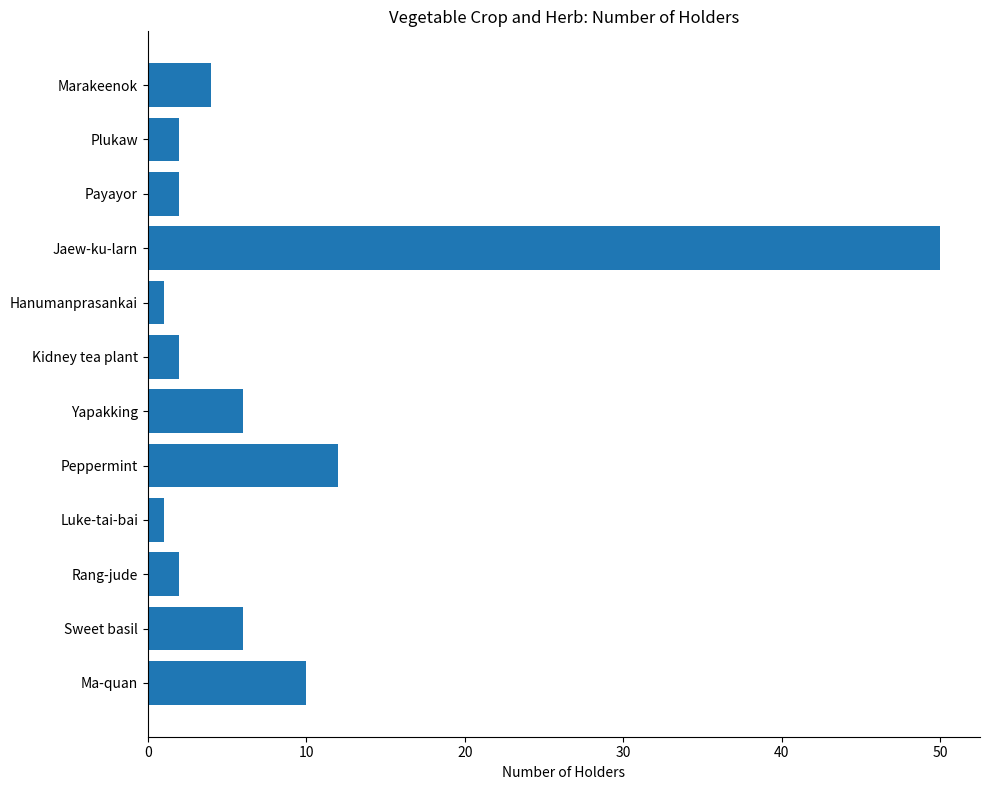

How many data points are less than 4?

6